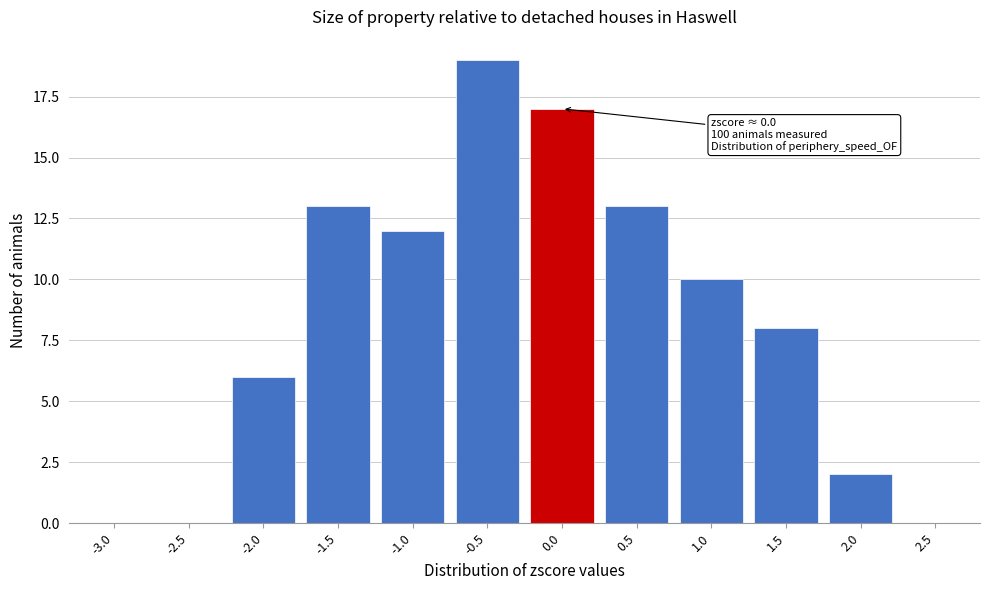

Reading left to right, transcribe all the data shown in this chart.

-3.0=0	-2.5=0	-2.0=6	-1.5=13	-1.0=12	-0.5=19	0.0=17	0.5=13	1.0=10	1.5=8	2.0=2	2.5=0